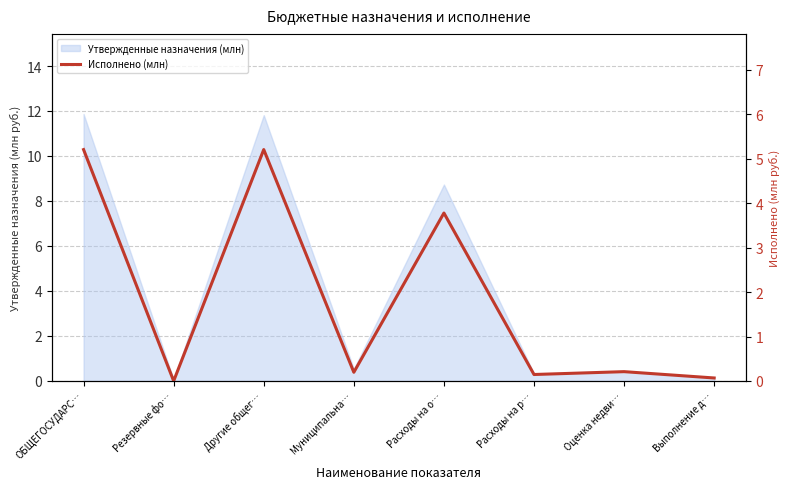

Does the chart display data point markers on the line(s)?

No